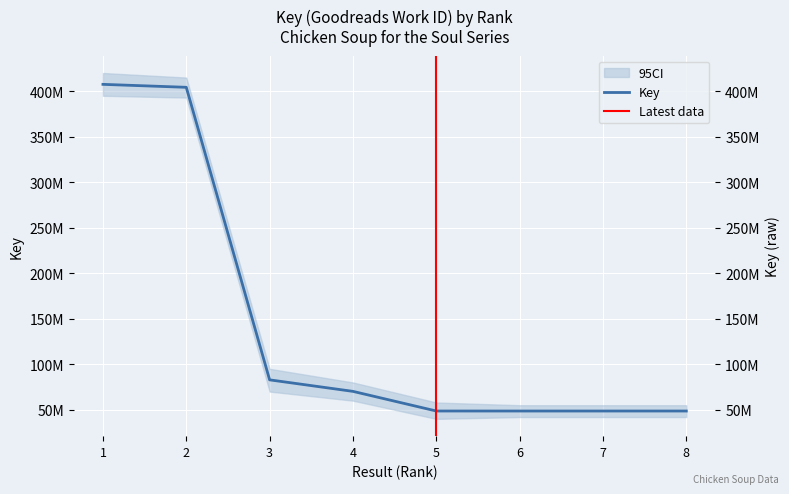

True or false: the data has more than 1 interior local peaks.

False